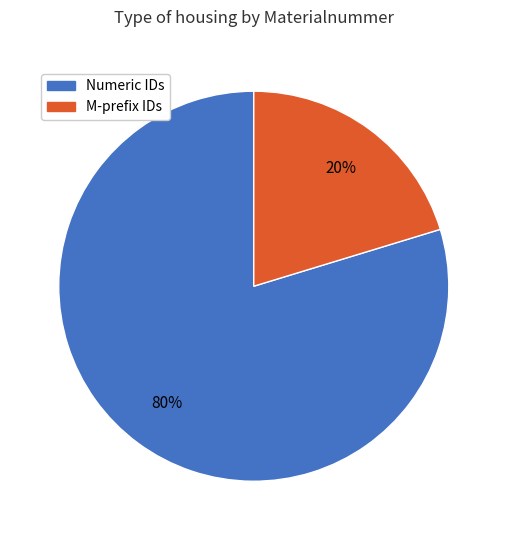

How many segments does this pie chart have?

2